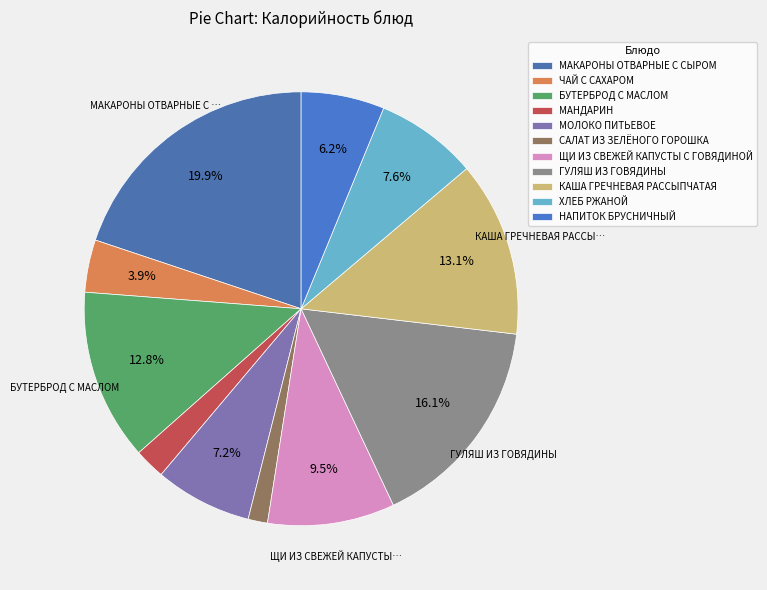

To the nearest percent, what percentage of the pie is ЩИ ИЗ СВЕЖЕЙ КАПУСТЫ С ГОВЯДИНОЙ?

9%